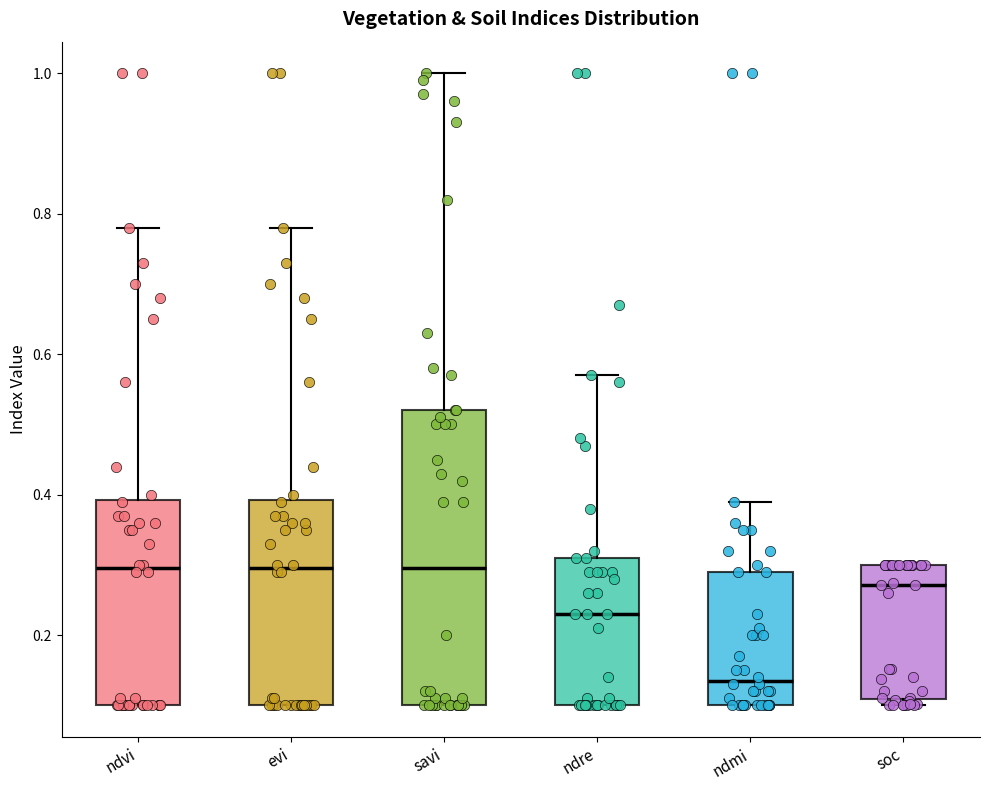

Reading left to right, read every box against the y-axis: the position of its median line, the range the box covers, and the ends of its whiskers. The values are not printed on the chart, so give them approximately, as read against the axis.

ndvi: median 0.30, box 0.10 to 0.40, whiskers 0.10 to 0.78
evi: median 0.30, box 0.10 to 0.40, whiskers 0.10 to 0.78
savi: median 0.30, box 0.10 to 0.52, whiskers 0.10 to 1.00
ndre: median 0.24, box 0.10 to 0.32, whiskers 0.10 to 0.58
ndmi: median 0.14, box 0.10 to 0.30, whiskers 0.10 to 0.40
soc: median 0.28, box 0.10 to 0.30, whiskers 0.10 (just below the box's lower edge) to 0.30